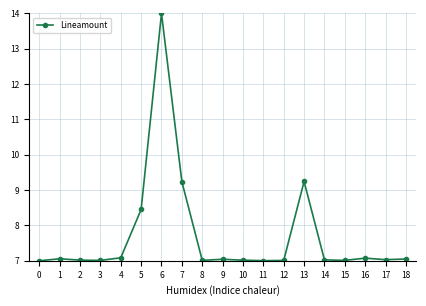

Approximately how many times larger is the value at 10 compared to 4?

1.0